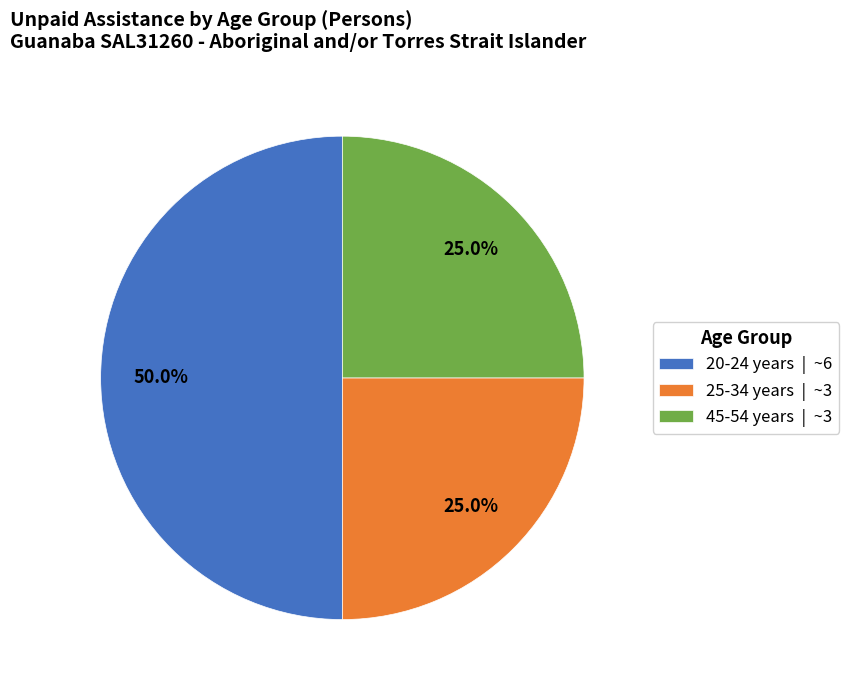

How many slices are in this pie chart?

3